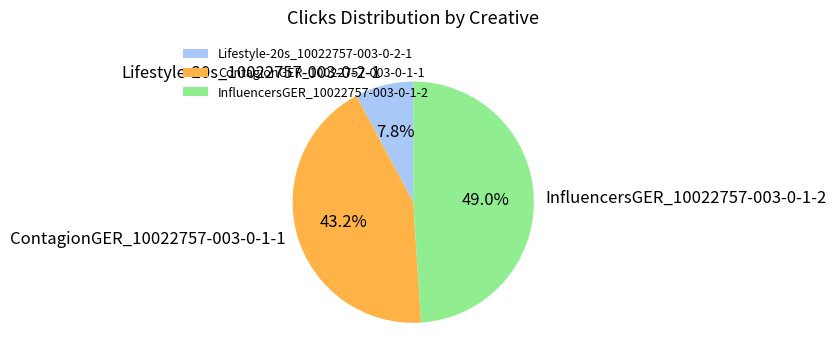

Which category has the biggest portion of the pie?

InfluencersGER_10022757-003-0-1-2